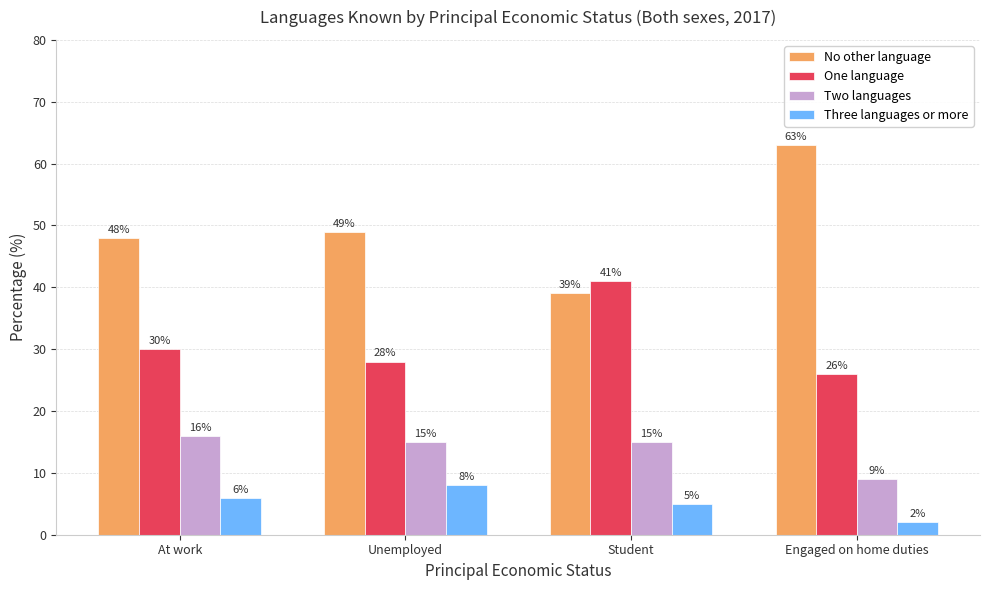

How many bars are there in each group?

4